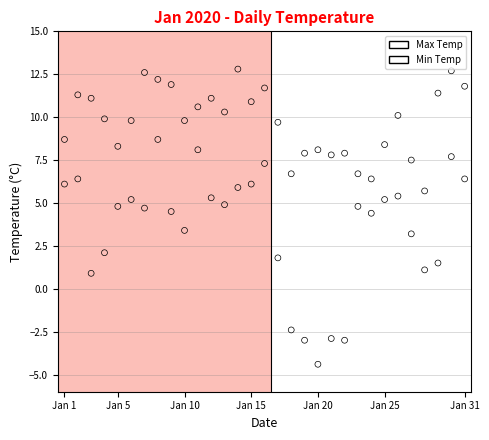

Across all data points, what is the range of X values (max minus min)?

30.0